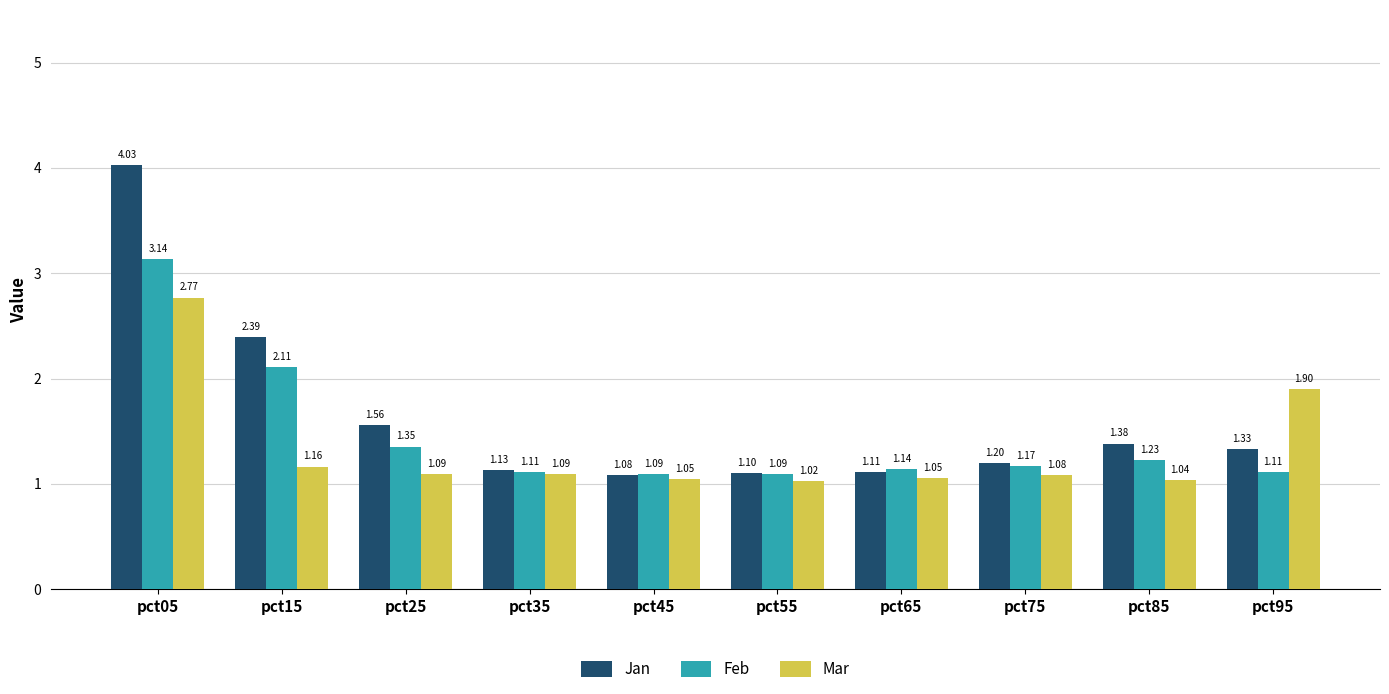

Rank the series by their maximum value, from lowest to highest.

Mar, Feb, Jan